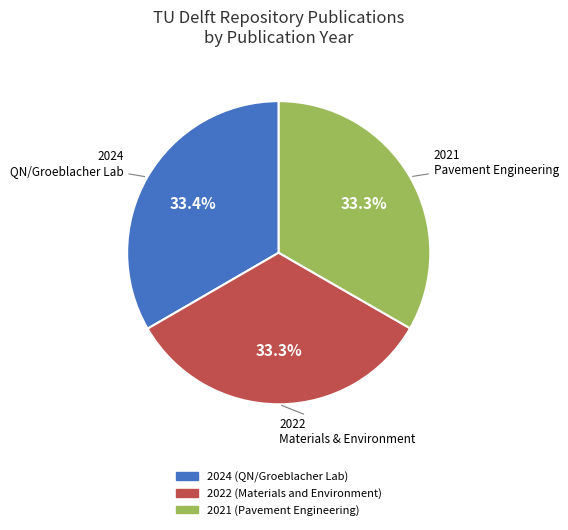

Does 2024 (QN/Groeblacher Lab) account for over 50% of the chart?

No